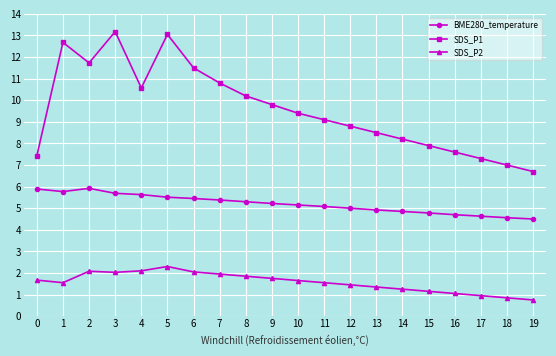

How many lines are shown in the chart?

3